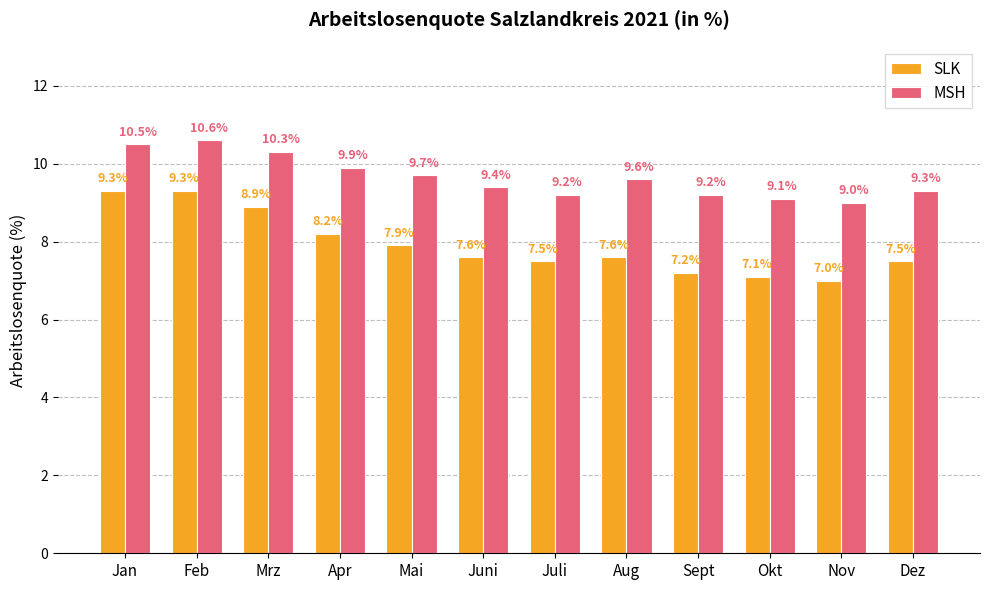

Is it true that MSH equals 5.2 at Aug?

False